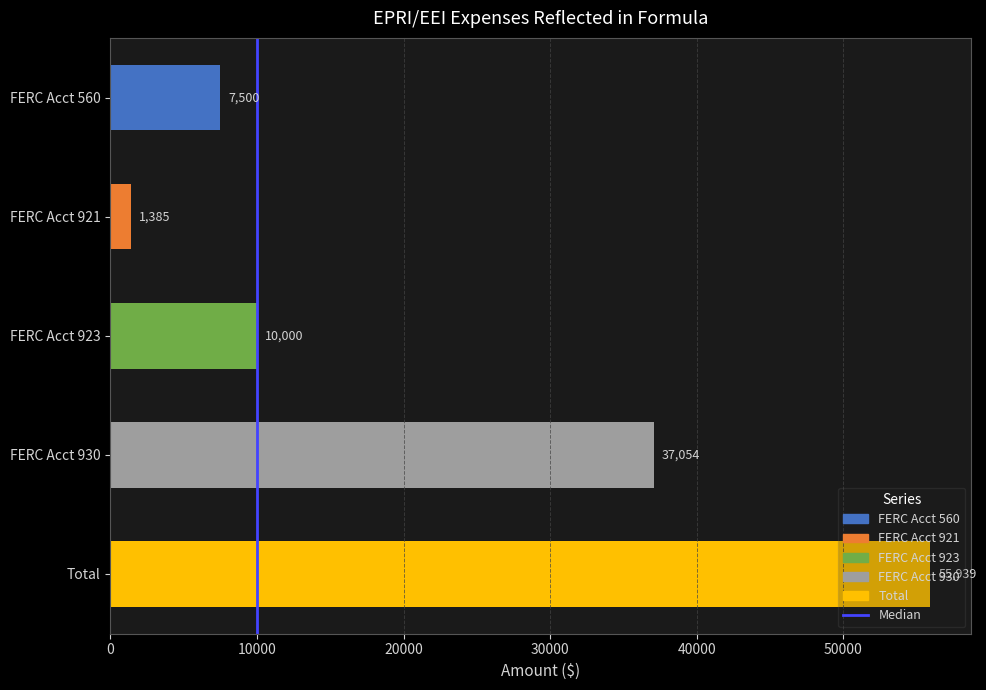

List the labels in order of value, smallest first.

FERC Acct 921, FERC Acct 560, FERC Acct 923, FERC Acct 930, Total